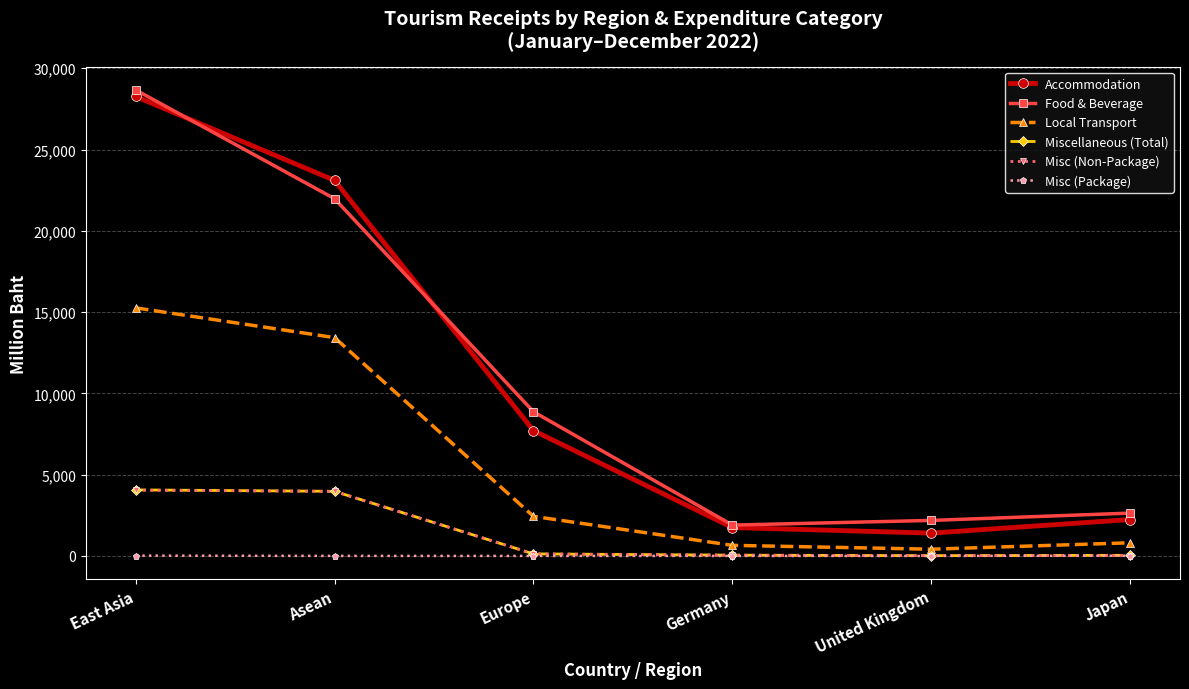

What is the difference between the highest and lowest values at Europe?

8869.5